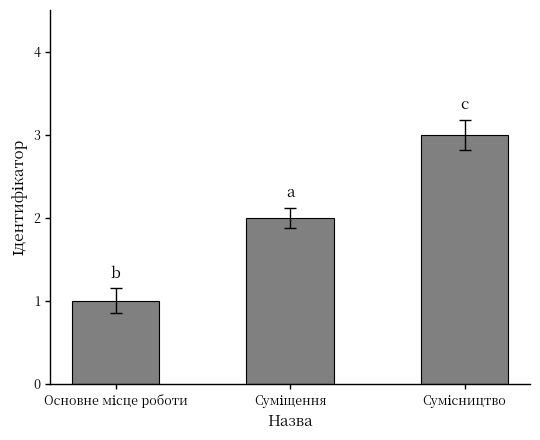

Are the bars horizontal?

No